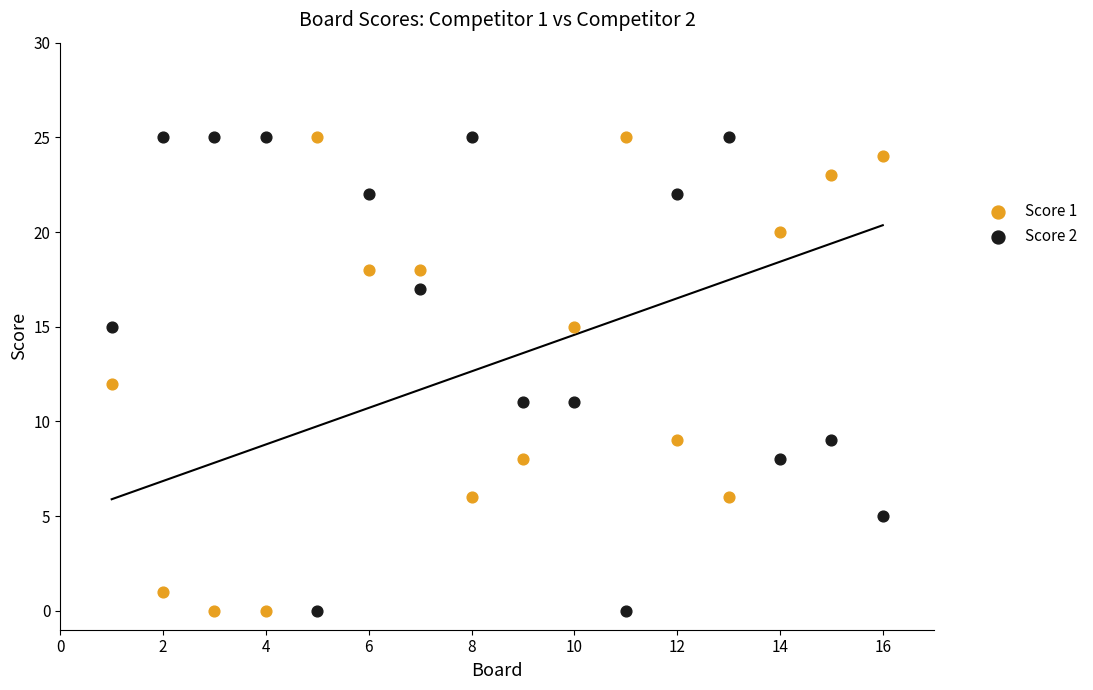

What is the X range (max minus min) for the scatter plot?

15